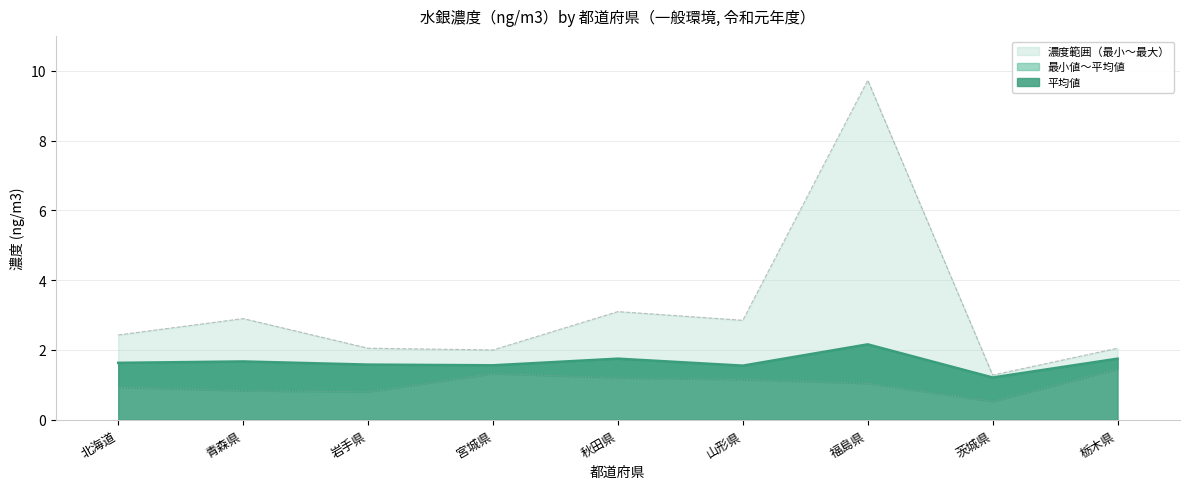

What is the label of the 4th point from the left?

宮城県